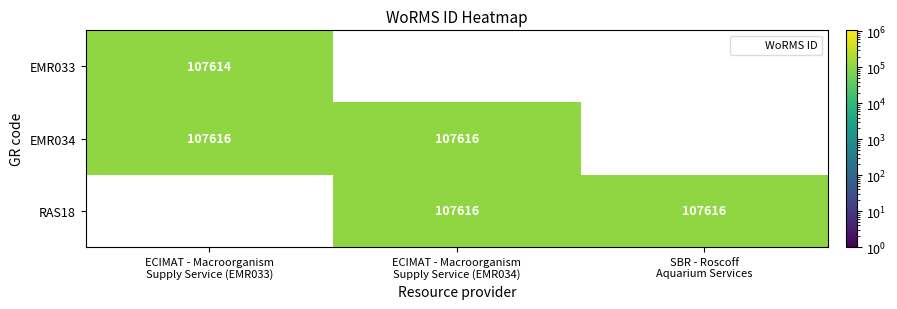

Rank the series by their average value, from lowest to highest.

EMR033, EMR034, RAS18